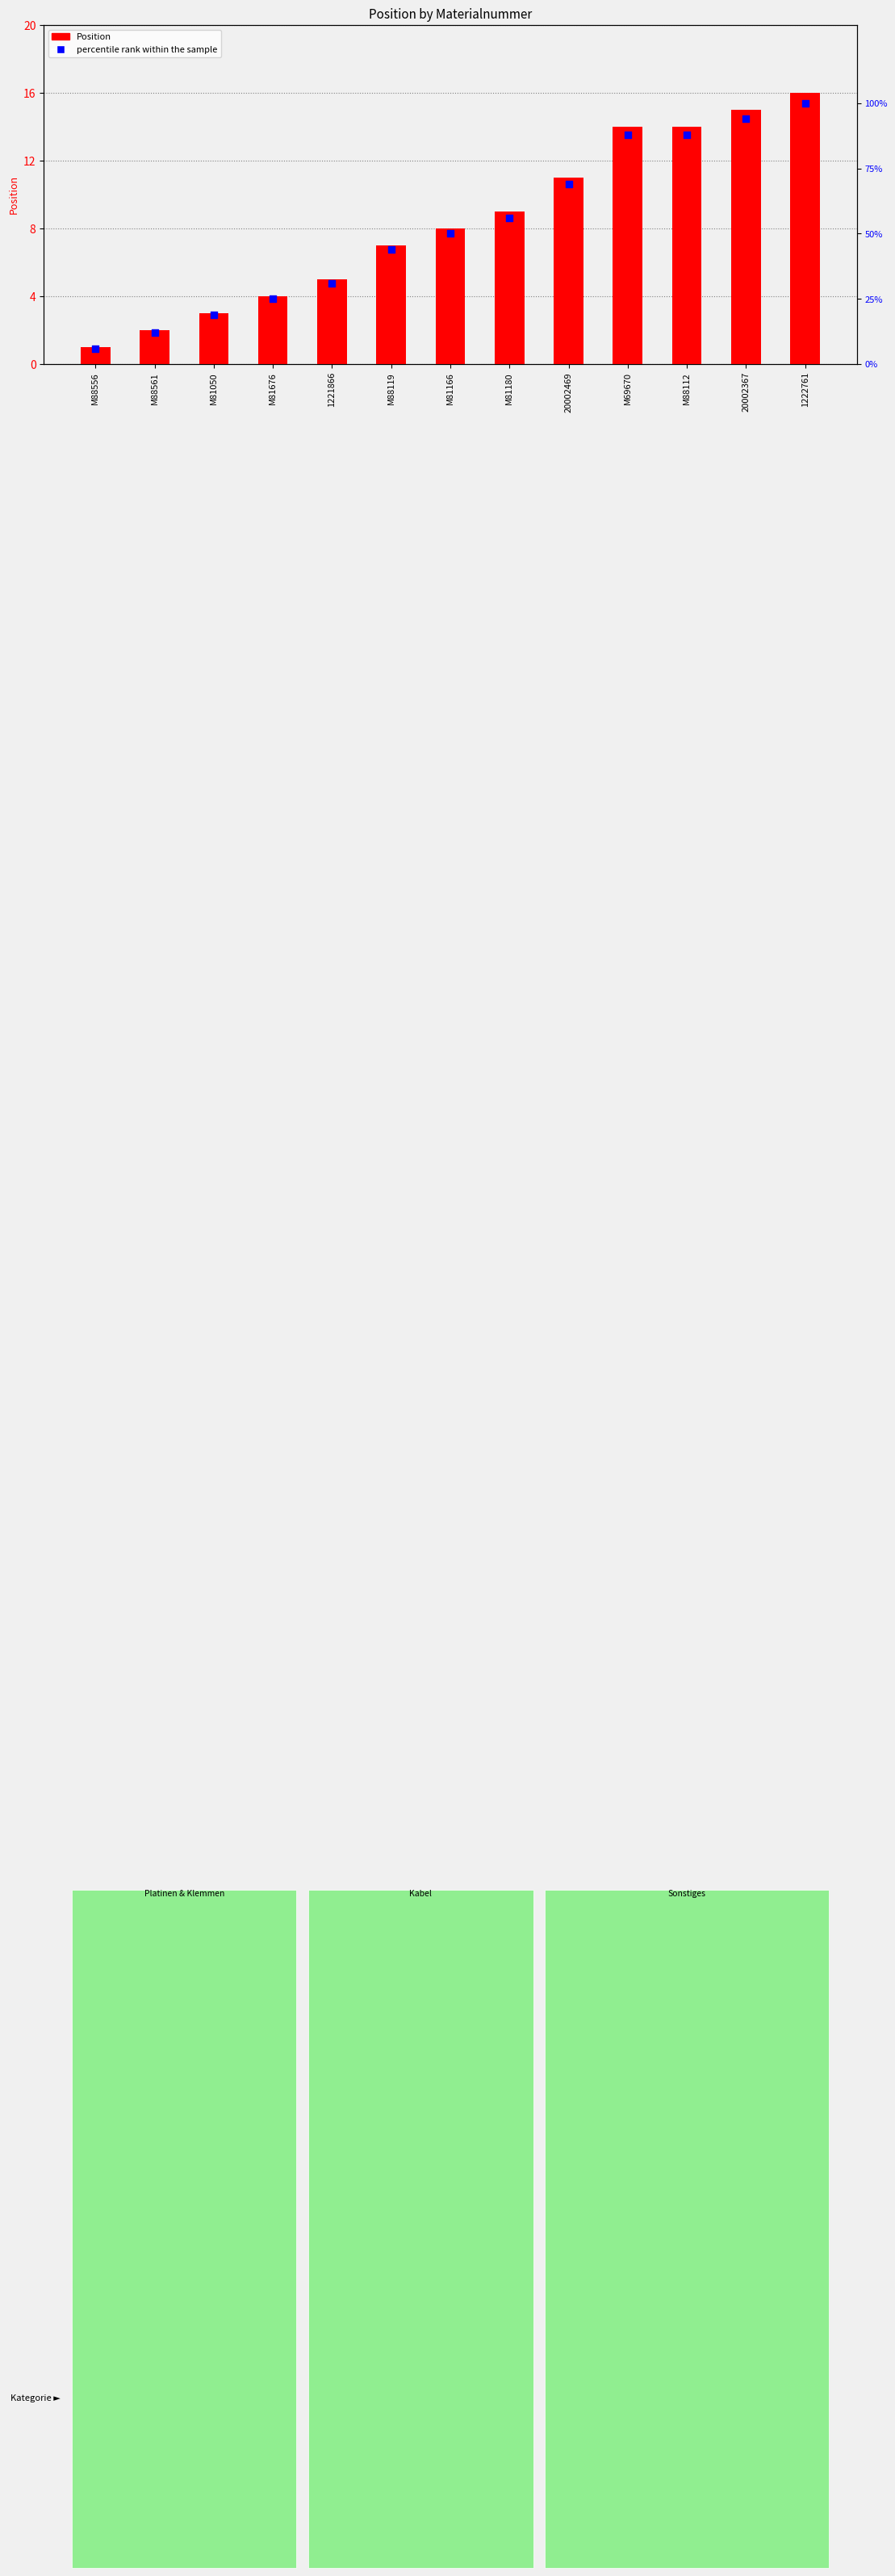

At which category is the sum across all series the highest?

1222761